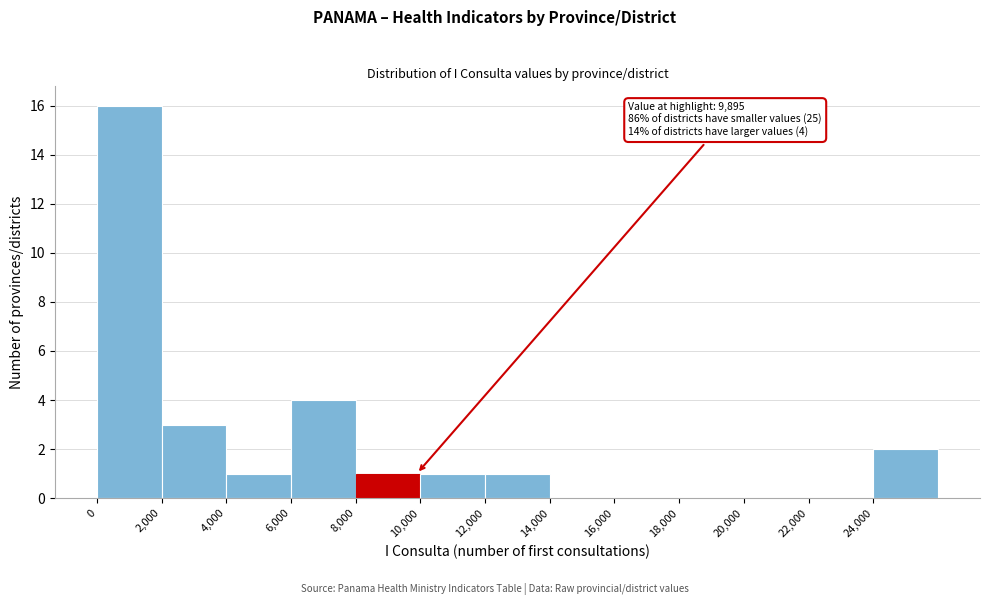

Which range on the x-axis has the tallest bar?

0 to 2000